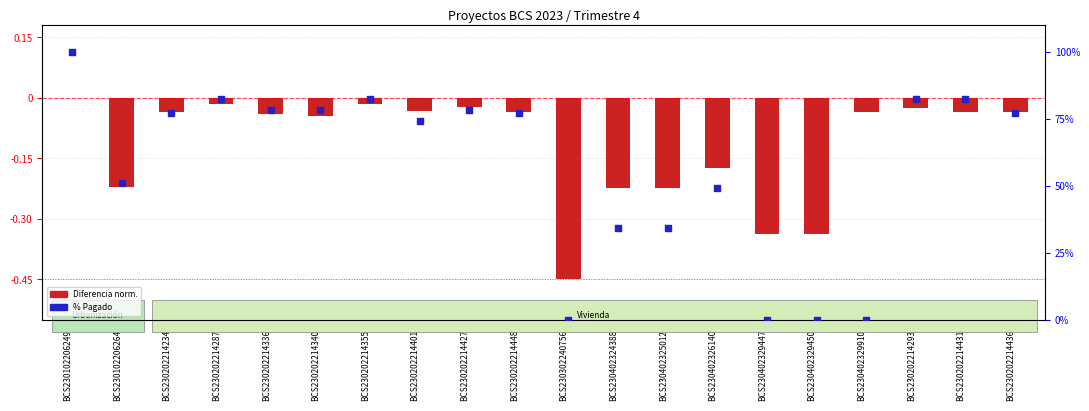

At which category is the sum across all series the highest?

BCS230102206249